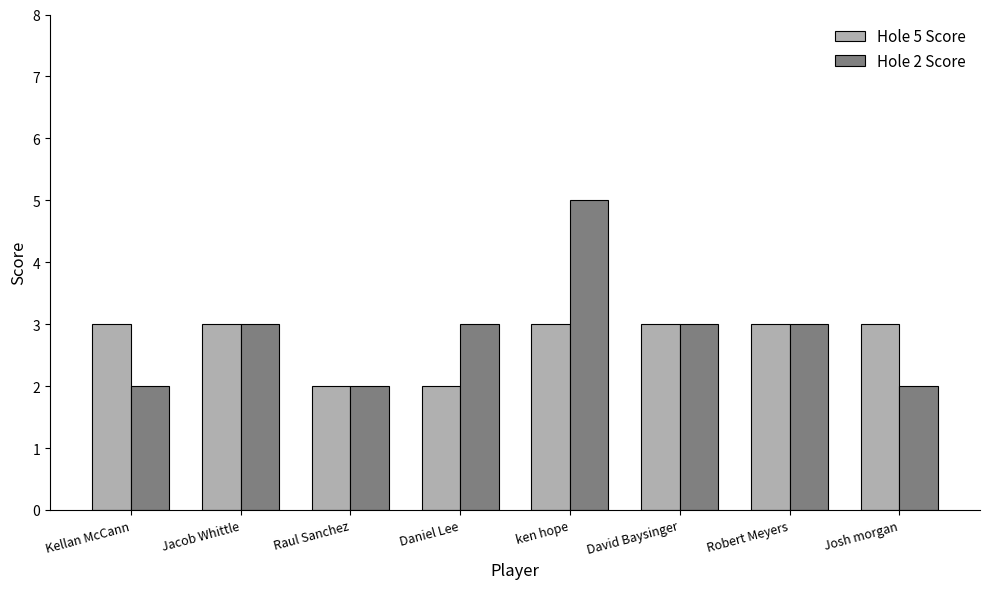

What is the difference between the maximum and minimum values in the Hole 5 Score series?

1